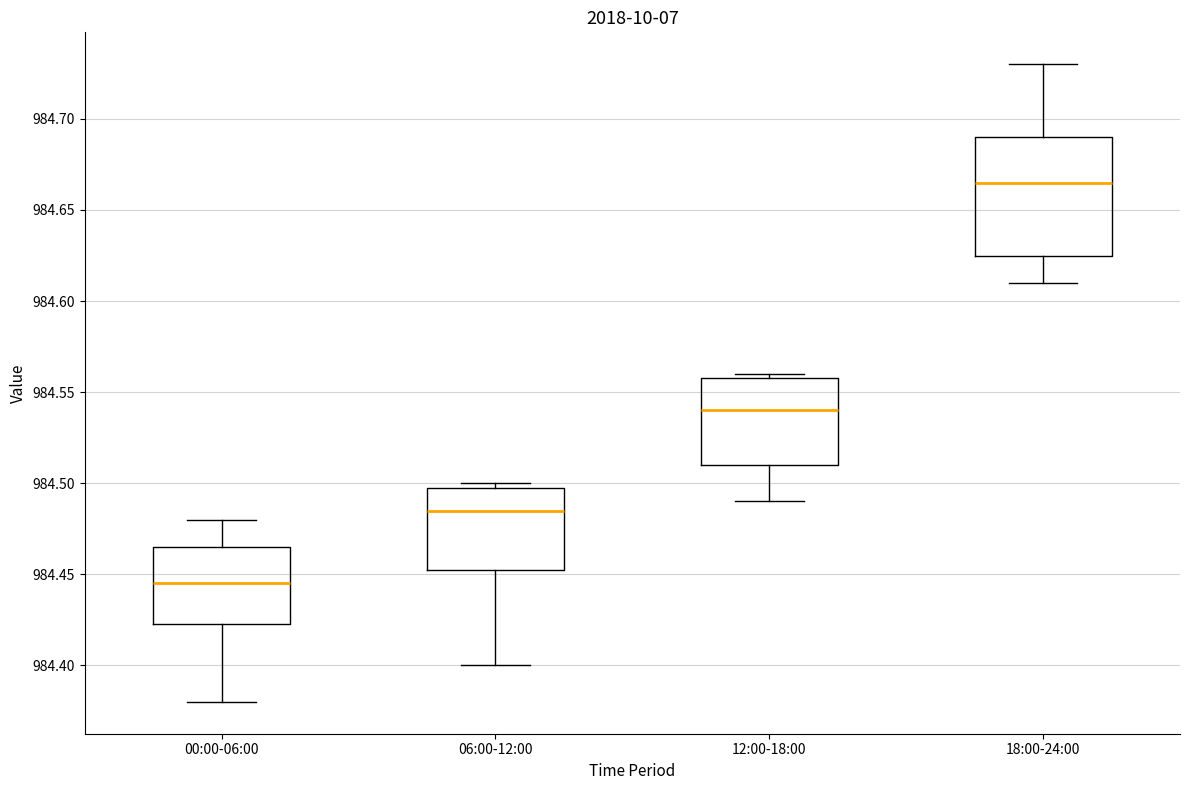

Reading left to right, read every box against the y-axis: the position of its median line, the range the box covers, and the ends of its whiskers. The values are not printed on the chart, so give them approximately, as read against the axis.

00:00-06:00: median 984.445, box 984.425 to 984.465, whiskers 984.380 to 984.480
06:00-12:00: median 984.485, box 984.455 to 984.500, whiskers 984.400 to 984.500 (just above the box's upper edge)
12:00-18:00: median 984.540, box 984.510 to 984.560, whiskers 984.490 to 984.560 (just above the box's upper edge)
18:00-24:00: median 984.665, box 984.625 to 984.690, whiskers 984.610 to 984.730